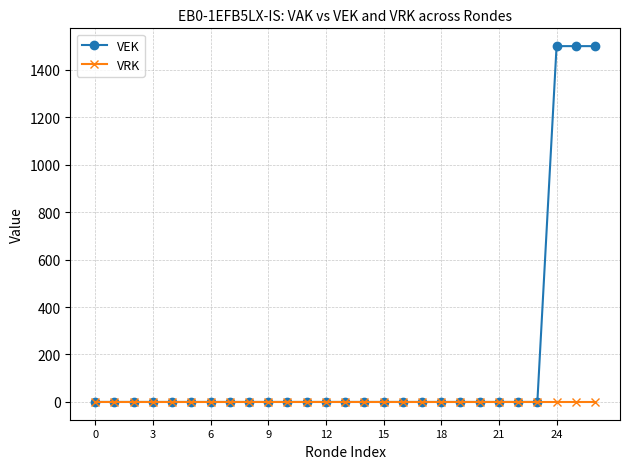

How many lines are shown in the chart?

2